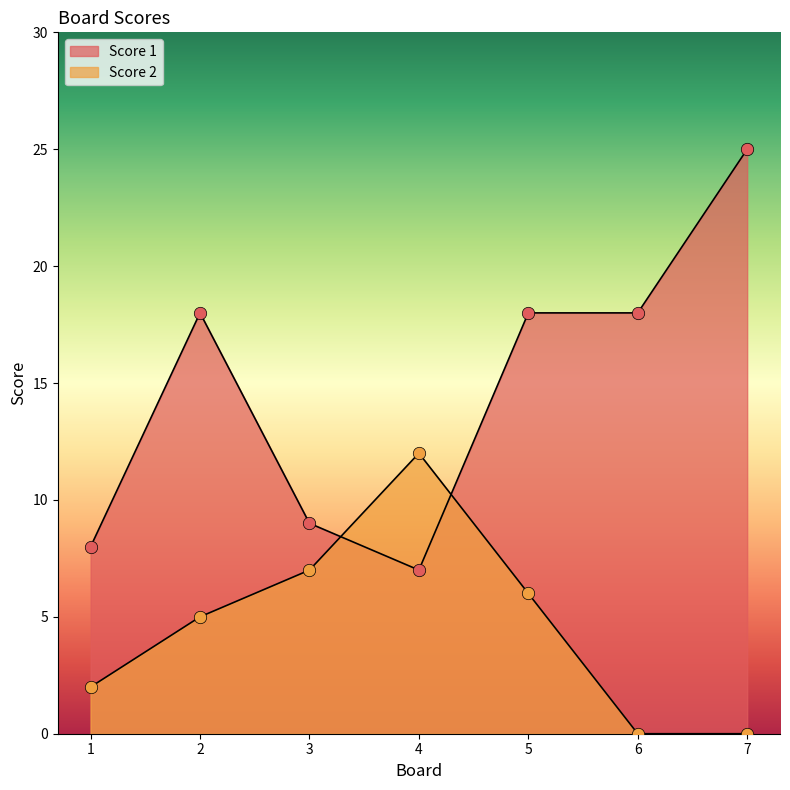

Which series reaches the maximum Y coordinate?

Score 1